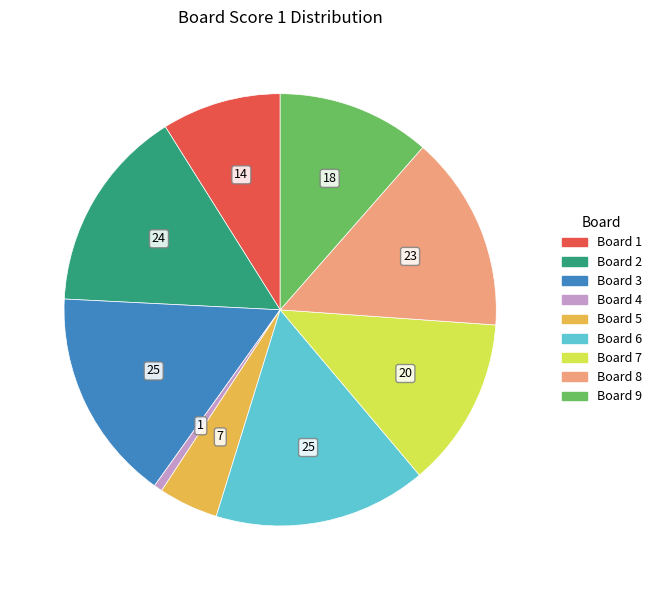

Is Board 5 the majority of the pie?

No